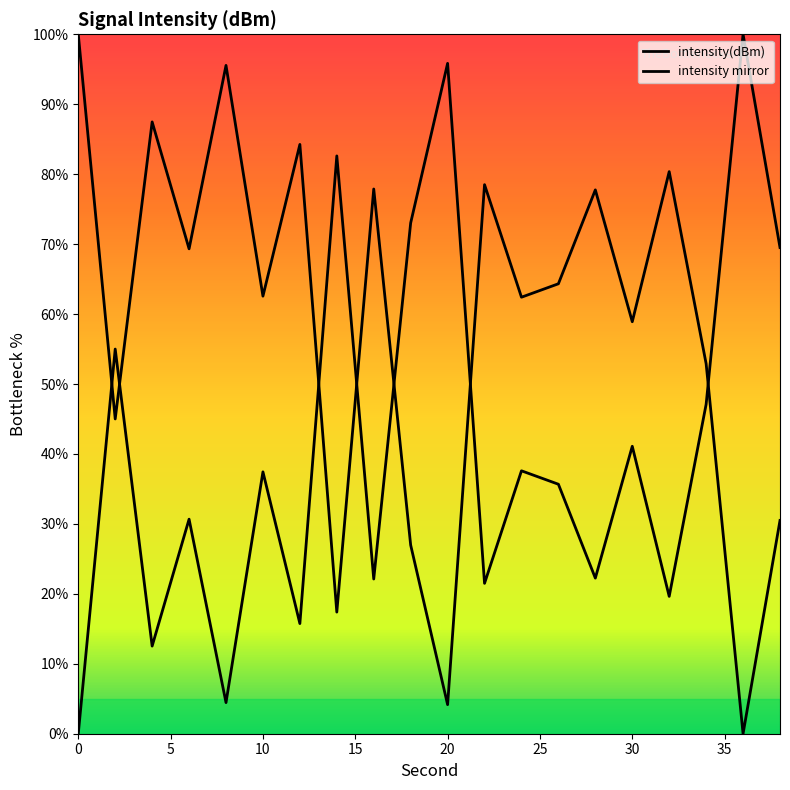

In intensity mirror, how many points are lower than both neighbors (excluding endpoints)?

7